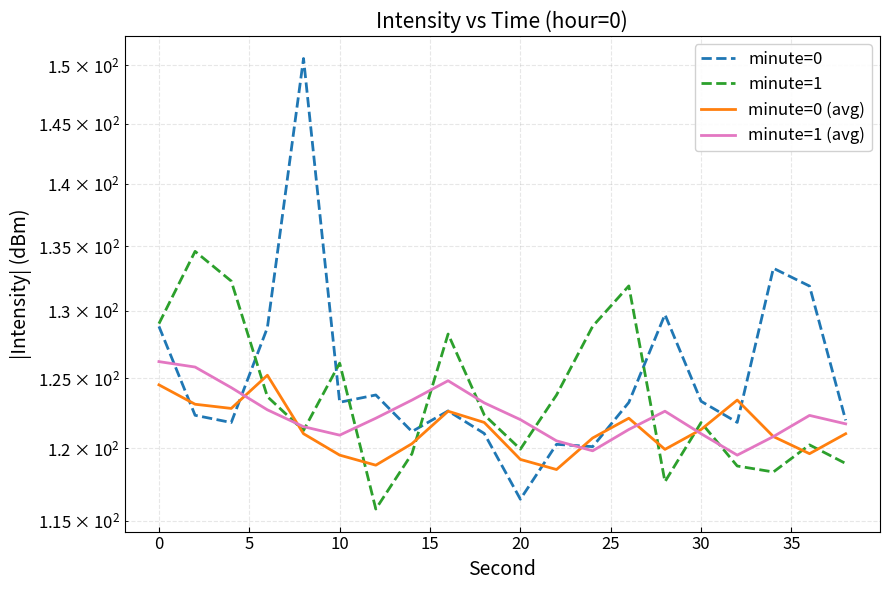

True or false: minute=0 (avg) has more than 0 points higher than both neighbors.

True